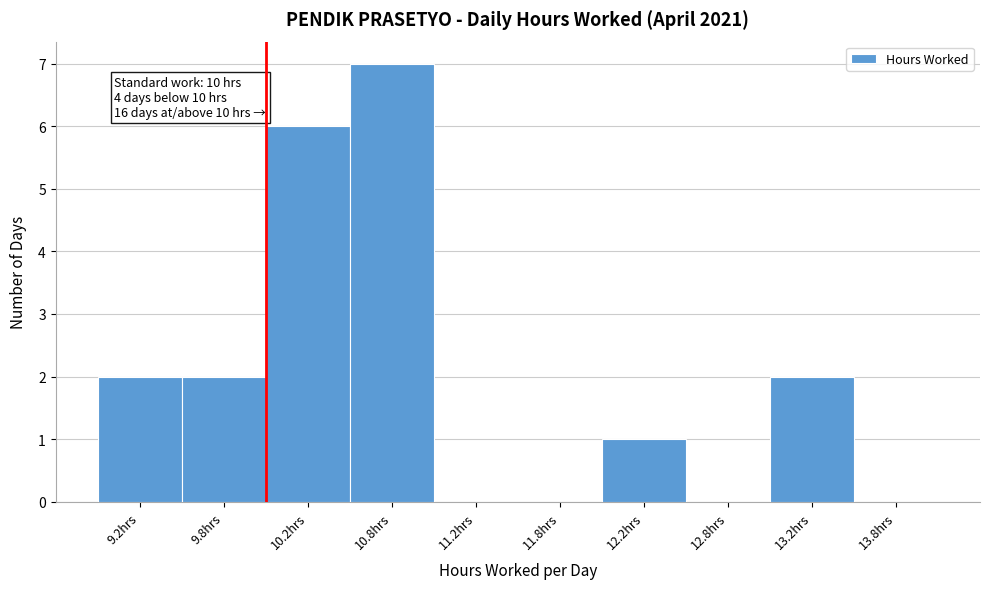

Over which range of the x-axis is the bar tallest?

10.5 to 11.0